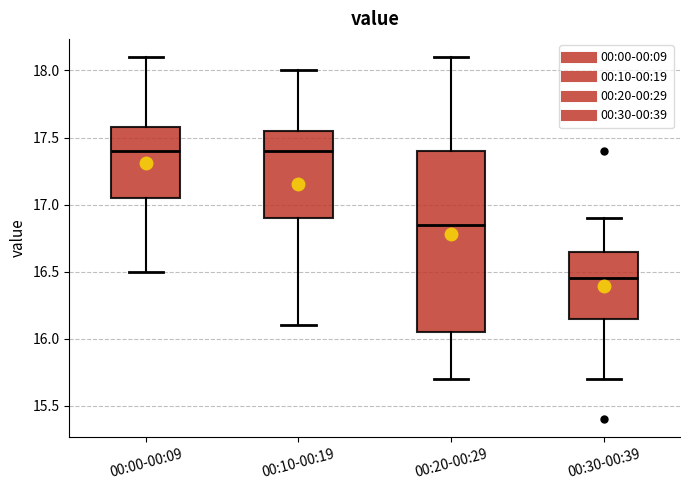

Reading left to right, transcribe this box plot: for each box, give where its median line is, the range the box spans, and where its two whiskers end, as read against the y-axis. The values are not printed on the chart, so give them approximately, as read against the axis.

00:00-00:09: median 17.40, box 17.05 to 17.60, whiskers 16.50 to 18.10
00:10-00:19: median 17.40, box 16.90 to 17.55, whiskers 16.10 to 18.00
00:20-00:29: median 16.85, box 16.05 to 17.40, whiskers 15.70 to 18.10
00:30-00:39: median 16.45, box 16.15 to 16.65, whiskers 15.70 to 16.90